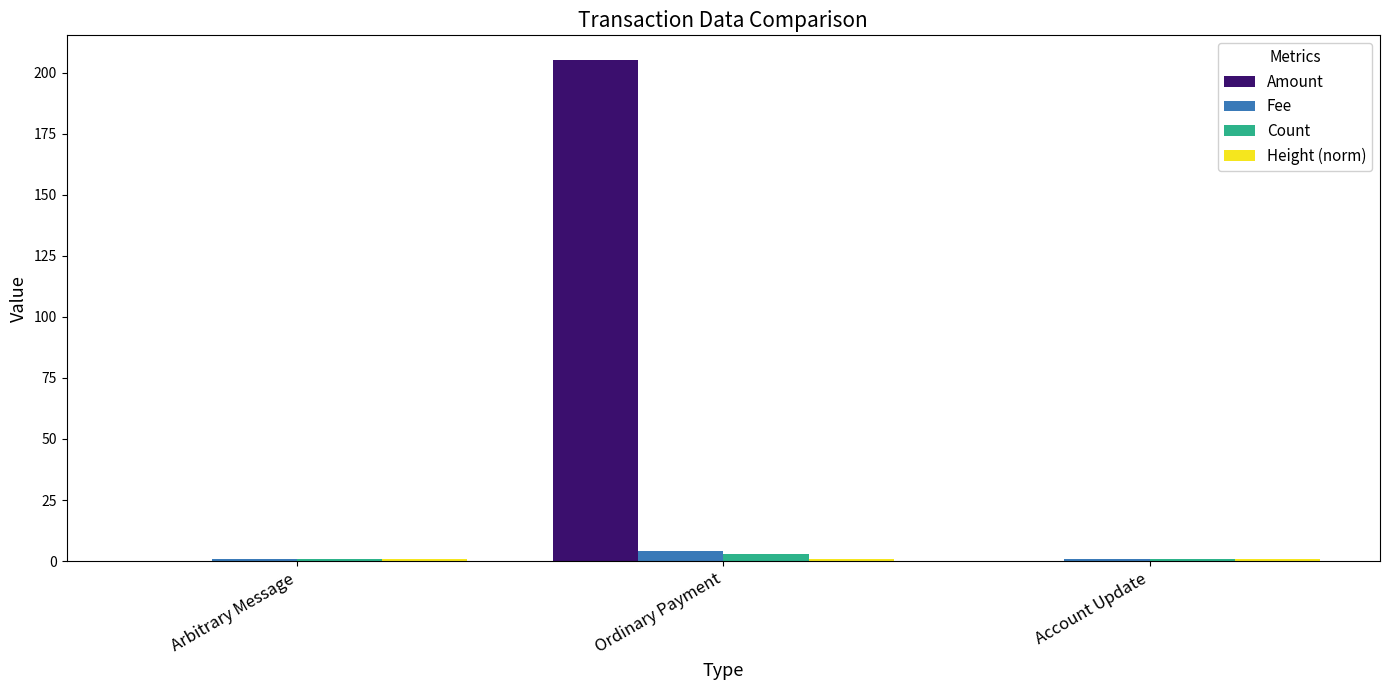

What is the sum of all Count values?

5.0